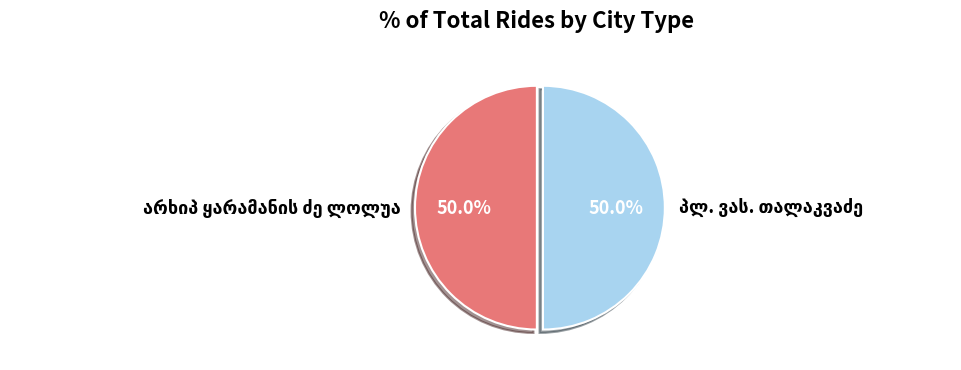

Which has a higher value, პლ. ვას. თალაკვაძე or არხიპ ყარამანის ძე ლოლუა?

პლ. ვას. თალაკვაძე